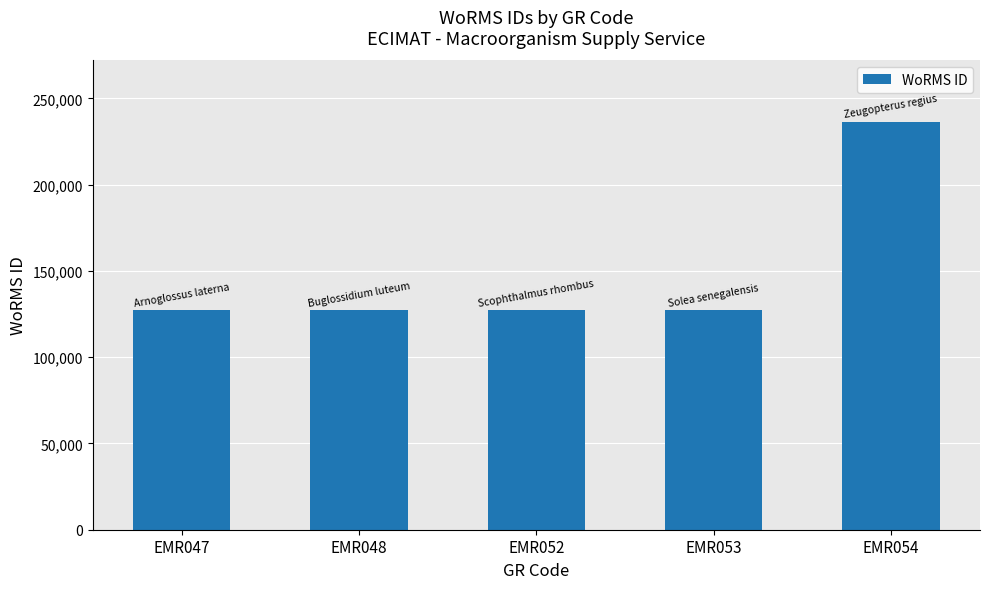

How many values are below 127153?

2